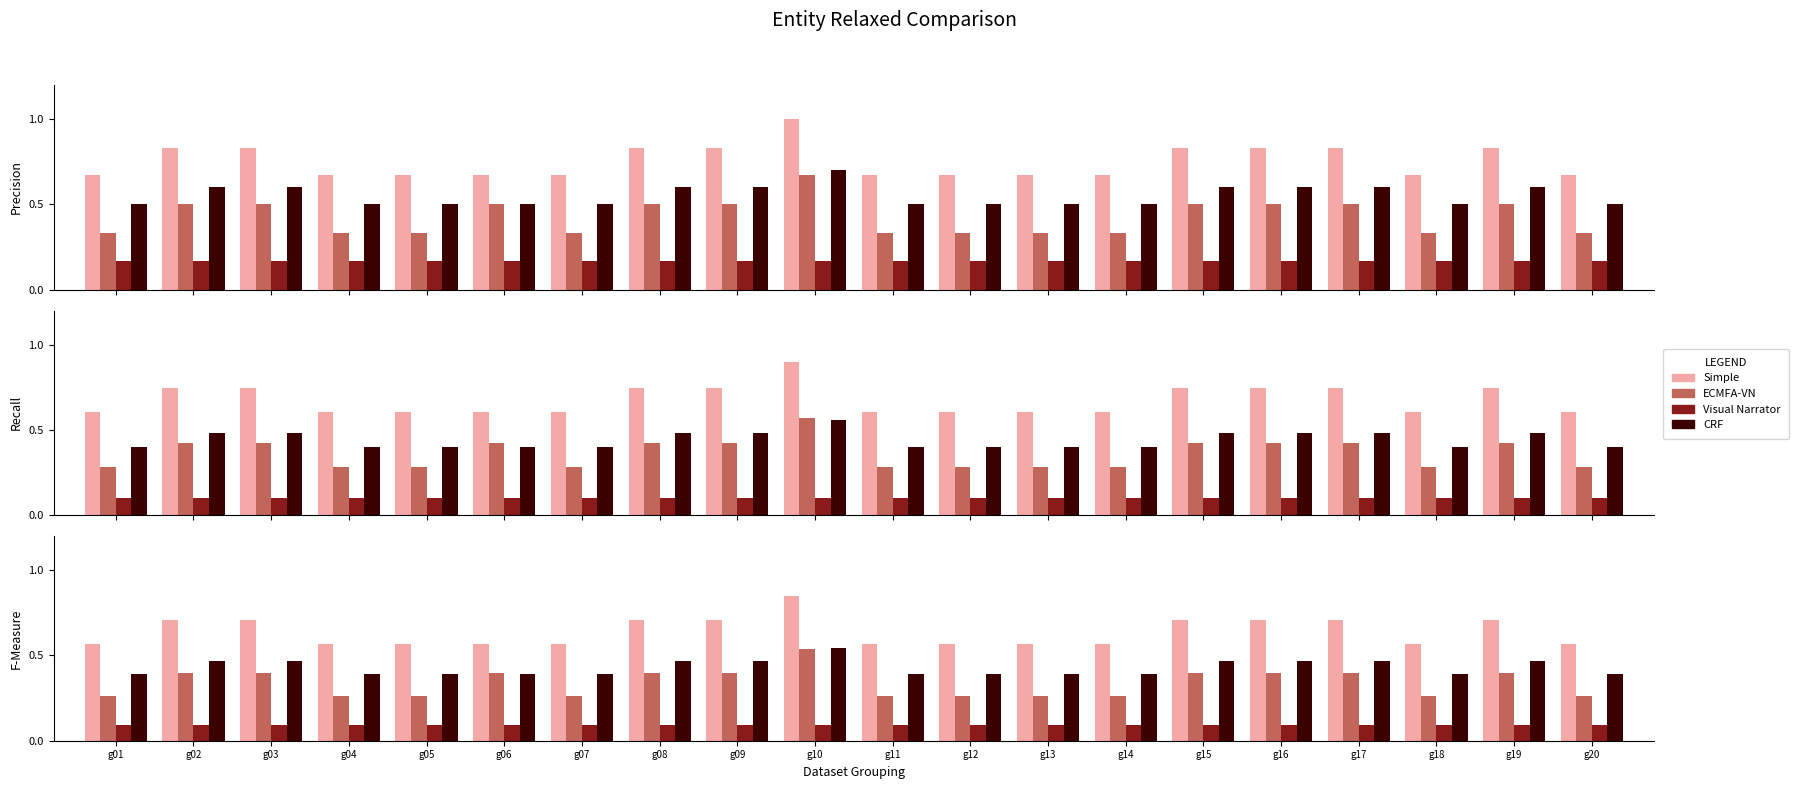

True or false: ECMFA-VN has a value of 0.2 at g09.

False